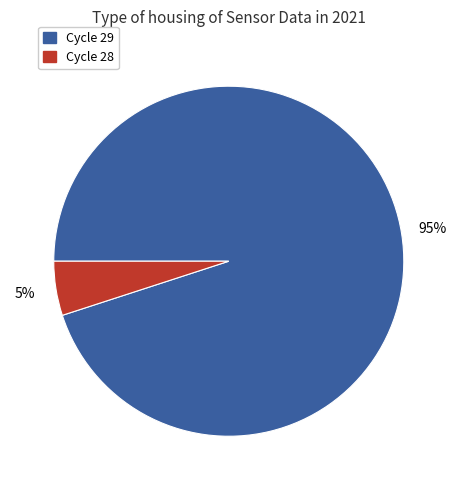

To the nearest percent, what is the difference between the largest and smallest slice percentages?

90%